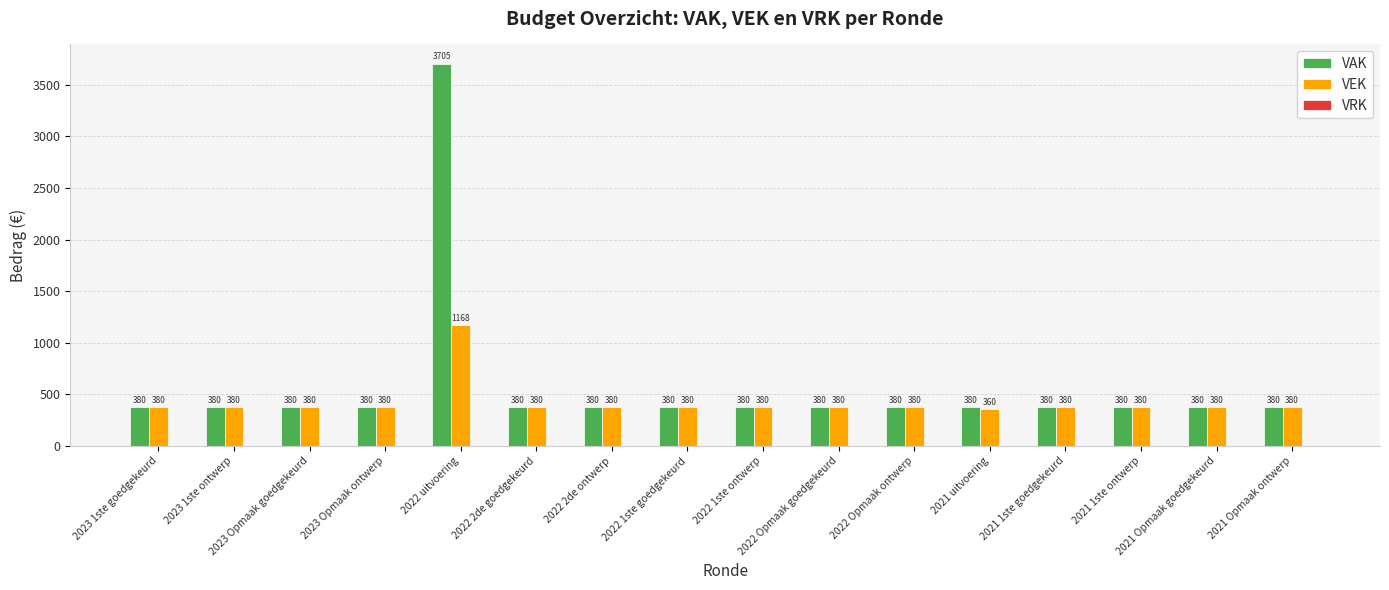

How many data points in VEK are less than 380?

1